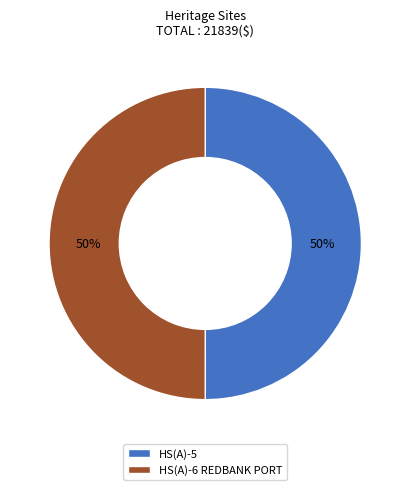

To the nearest percent, what is the combined percentage of HS(A)-5 and HS(A)-6 REDBANK PORT?

100%